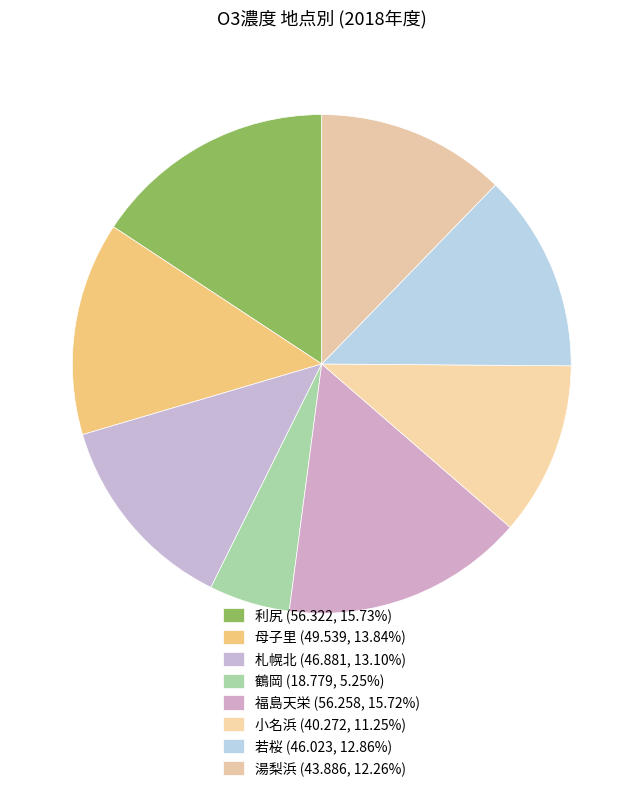

The 鶴岡 slice represents 5% of the pie. True or false?

True